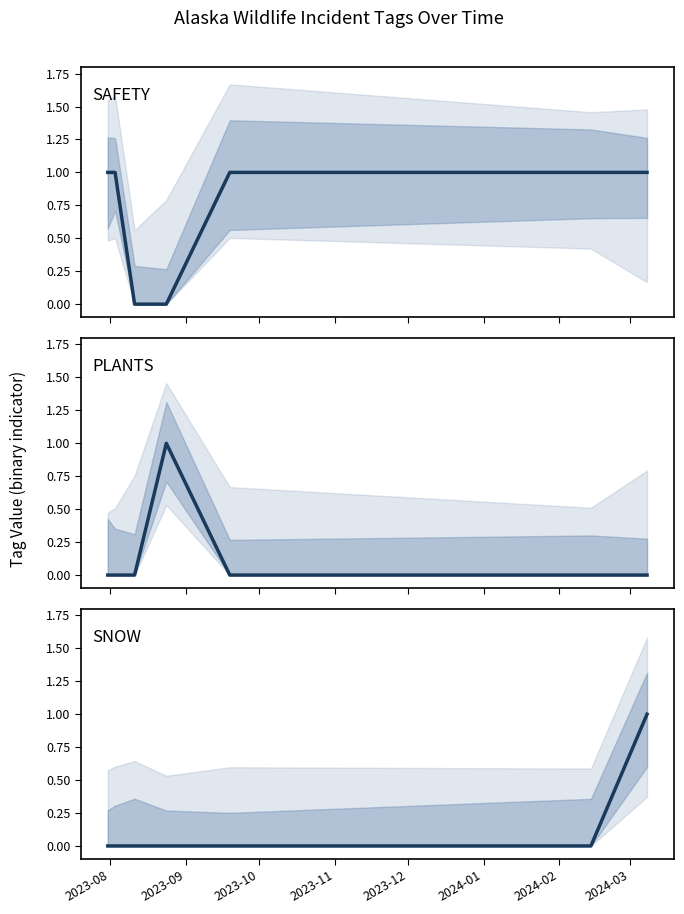

Which series has the largest total across all categories?

SAFETY